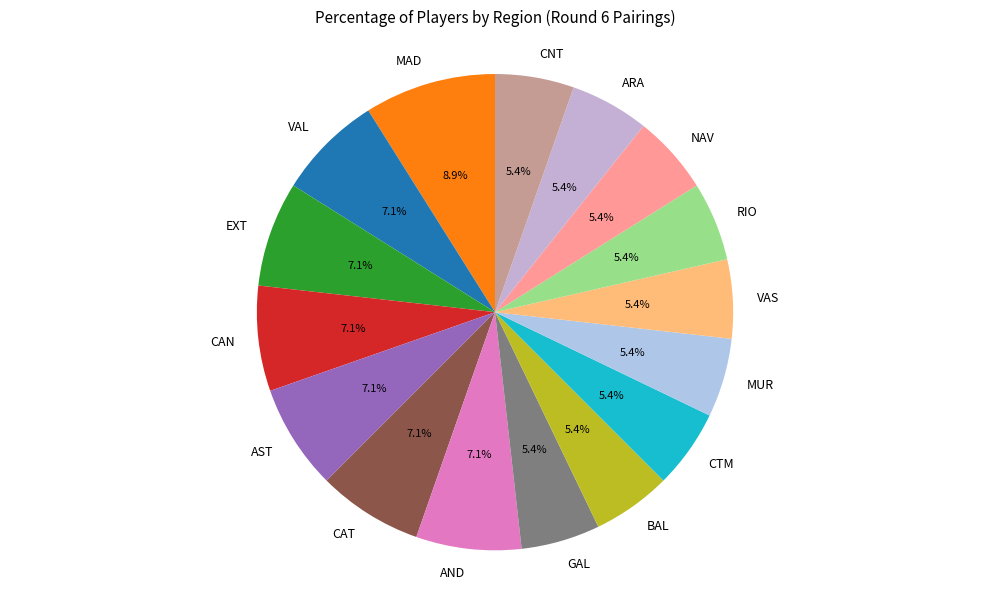

What percentage do CAT and RIO together represent?

12.5%